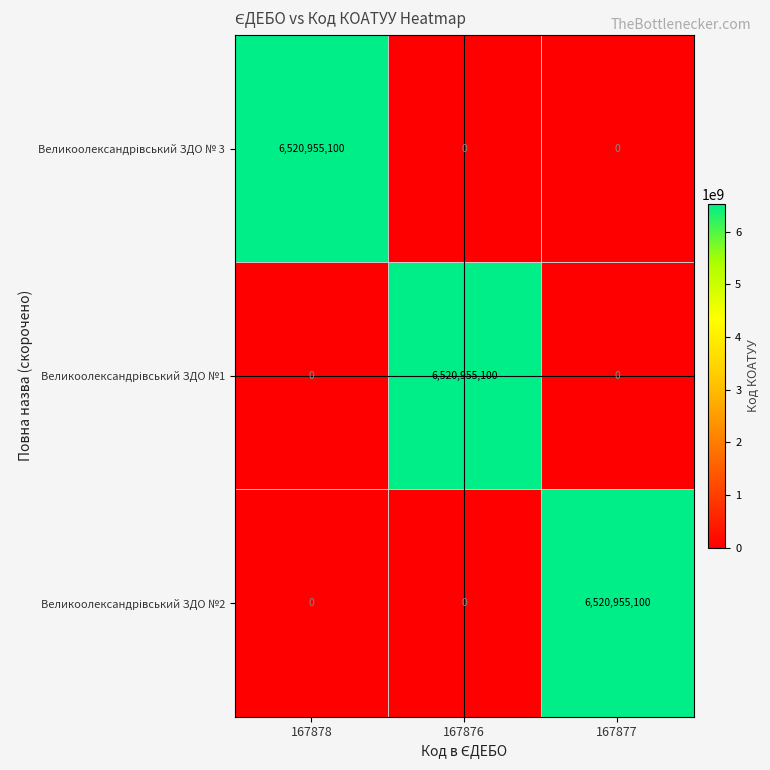

What is the spread (max minus min) of values at 167877?

6520955100